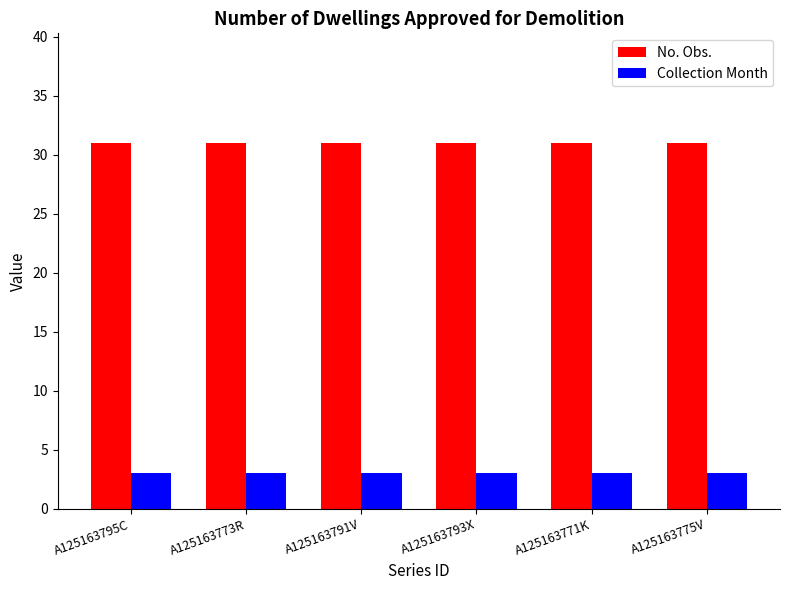

Is the value of No. Obs. at A125163771K greater than the value of Collection Month at A125163771K?

Yes